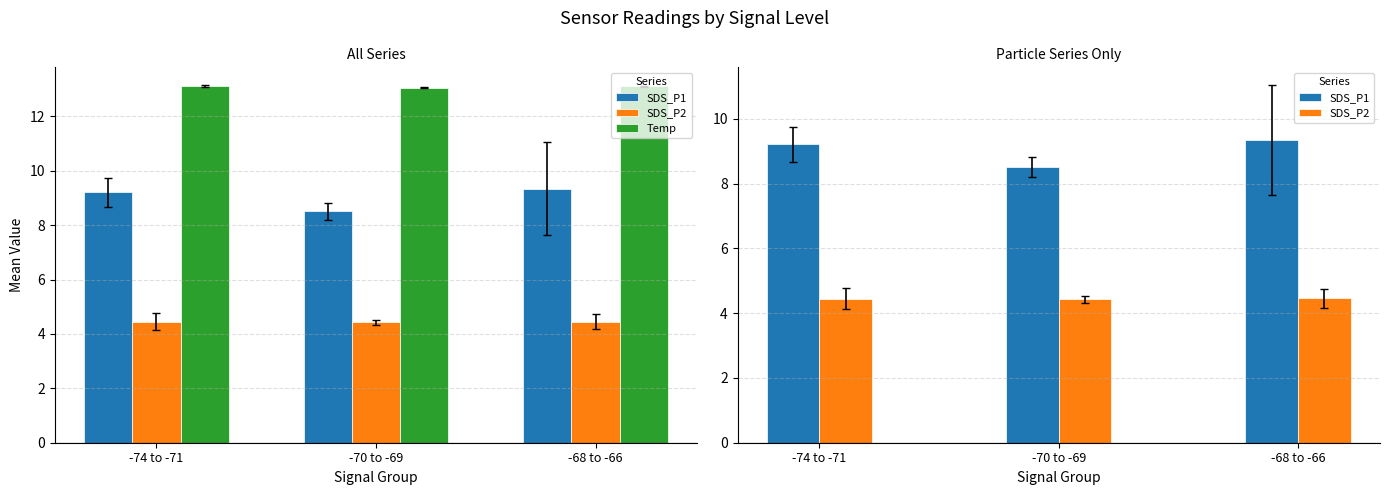

How many bars are there in each group?

3